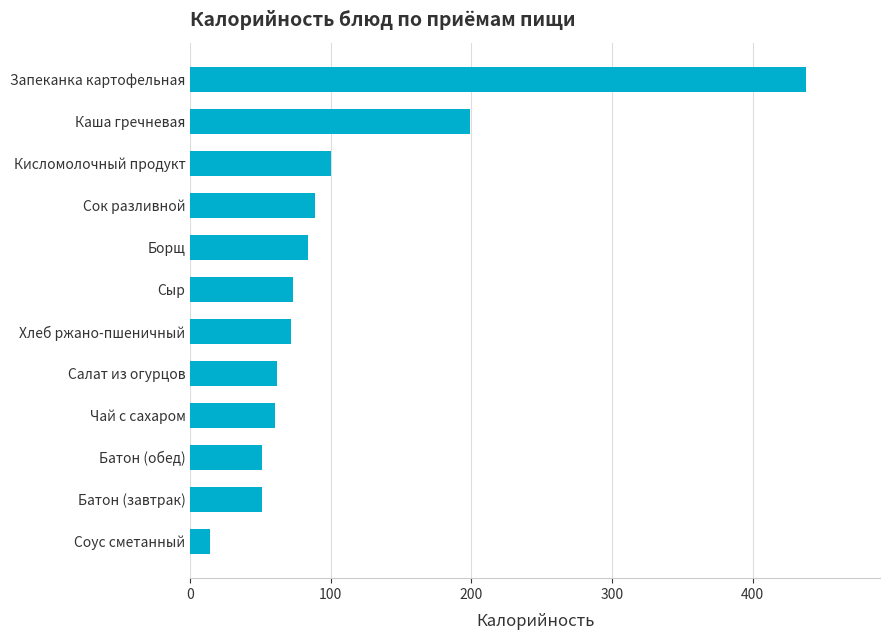

Is it true that the value at Каша гречневая is 199?

True